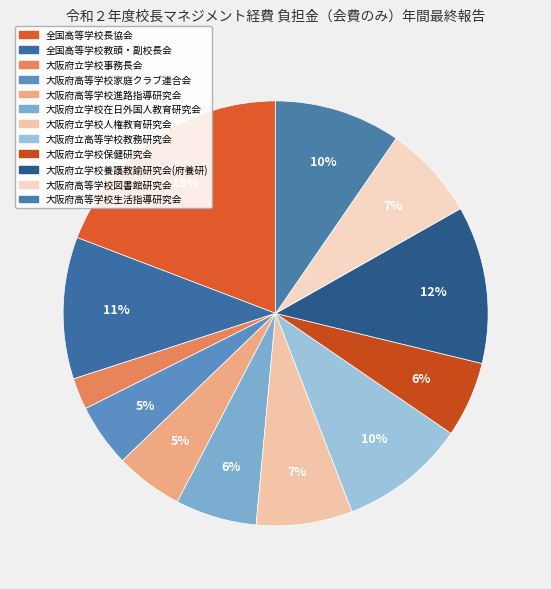

Is there any slice that represents more than half of the pie?

No